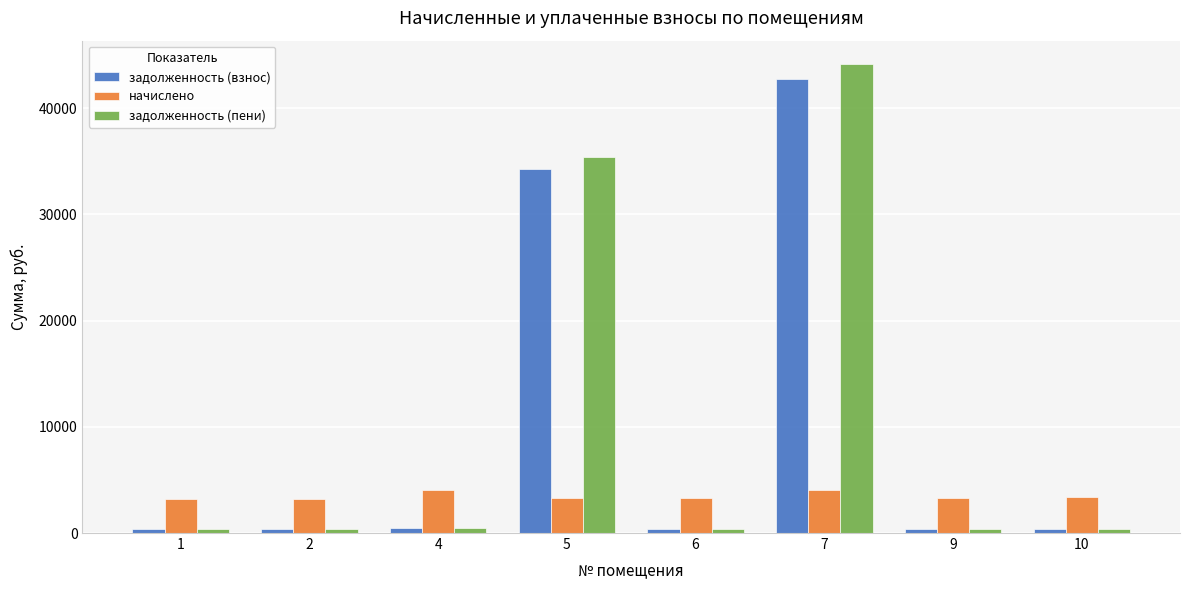

What are all the series names shown in the legend?

задолженность (взнос), начислено, задолженность (пени)